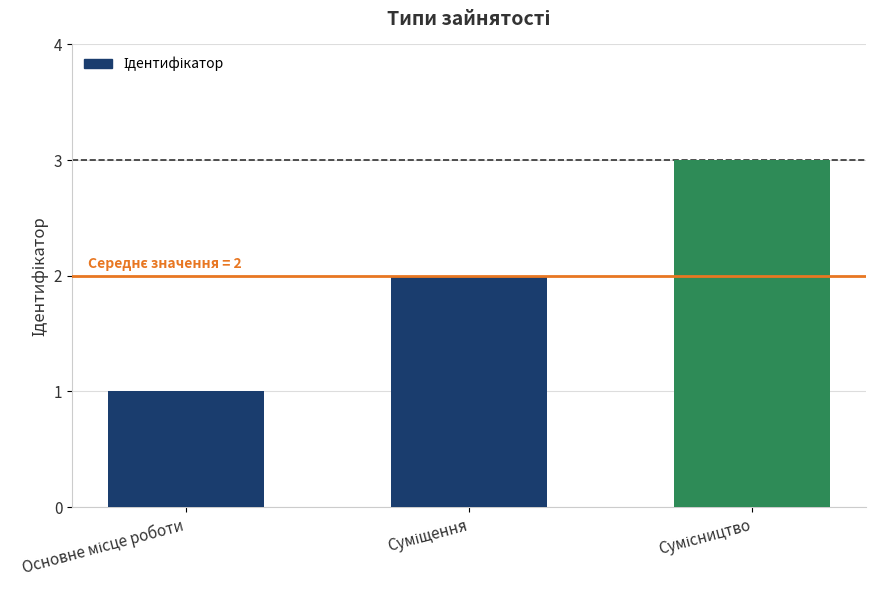

What is the greatest value displayed?

3